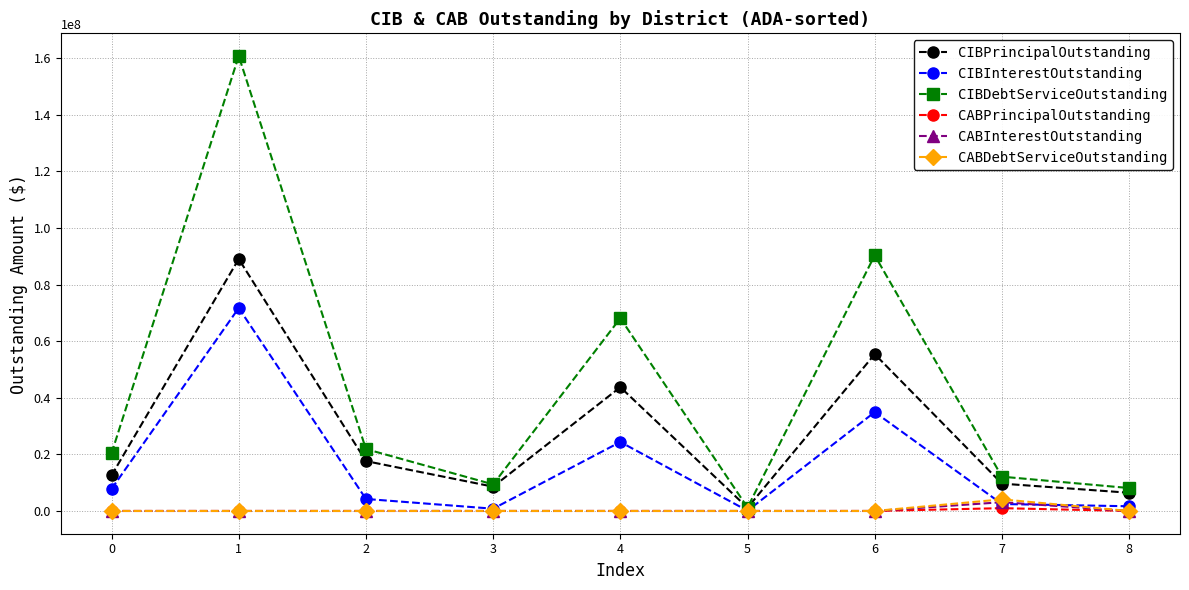

What is the total value across all series at 4?

136218545.8